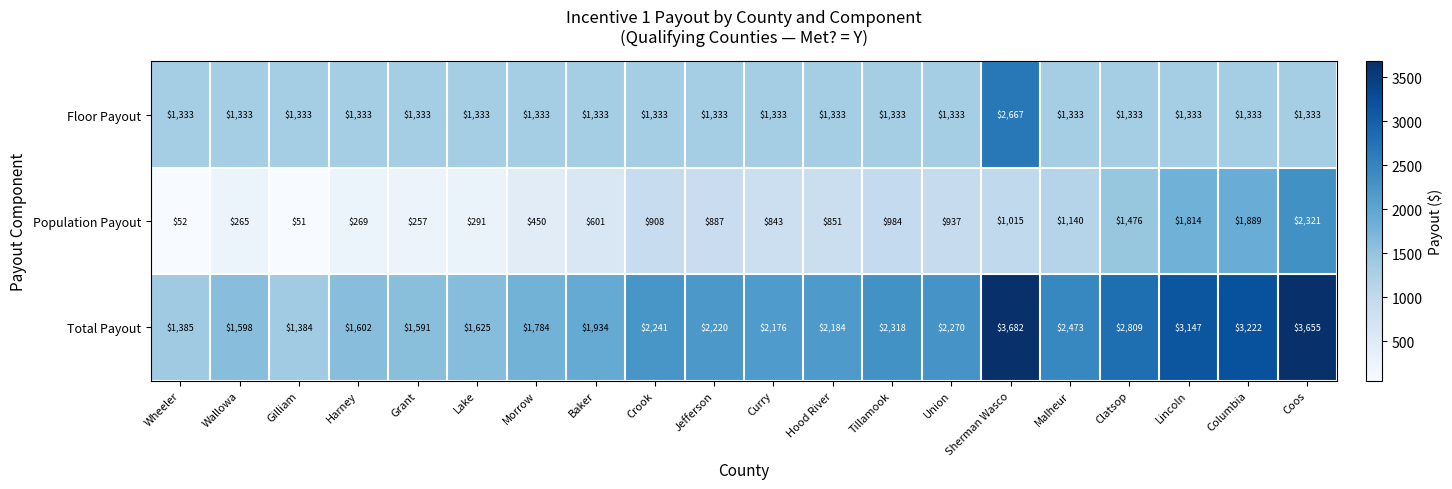

Is it true that Total Payout equals 2241 at Crook?

True